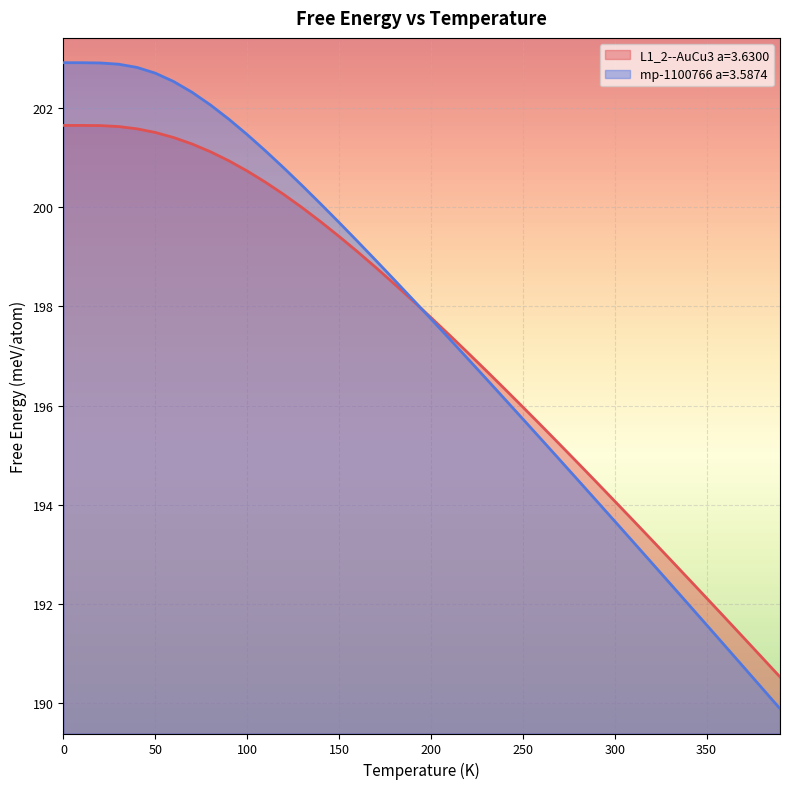

What is the difference between the second highest and second lowest values in the mp-1100766 a=3.5874 series?

12.6